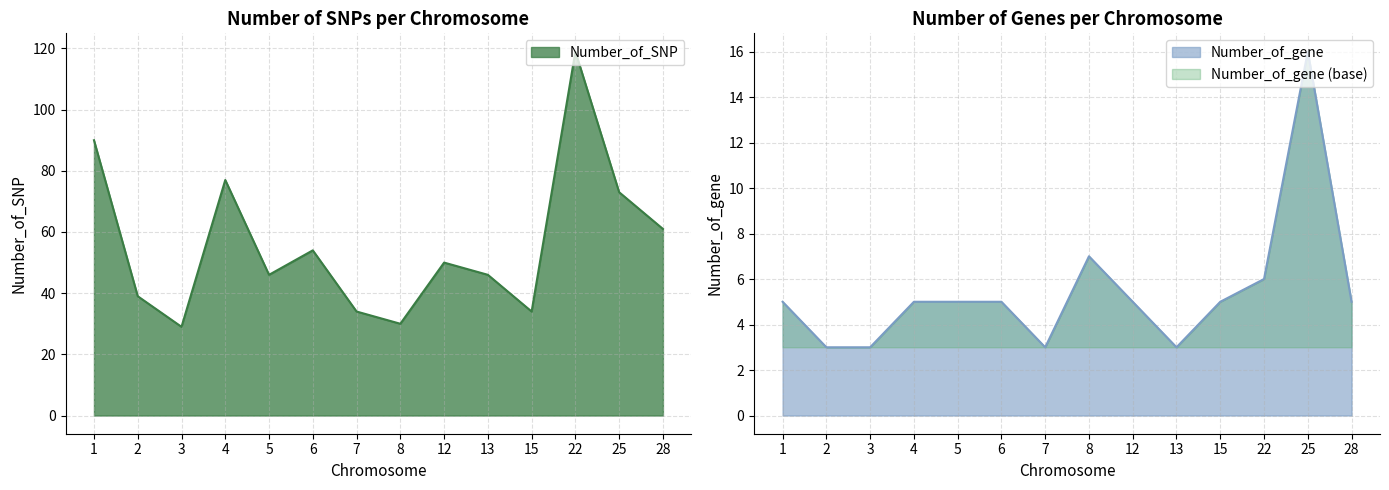

Reading left to right, extract all data points from this chart.

Number_of_SNP: 1=90	2=39	3=29	4=77	5=46	6=54	7=34	8=30	12=50	13=46	15=34	22=119	25=73	28=61
Number_of_gene: 1=5	2=3	3=3	4=5	5=5	6=5	7=3	8=7	12=5	13=3	15=5	22=6	25=16	28=5